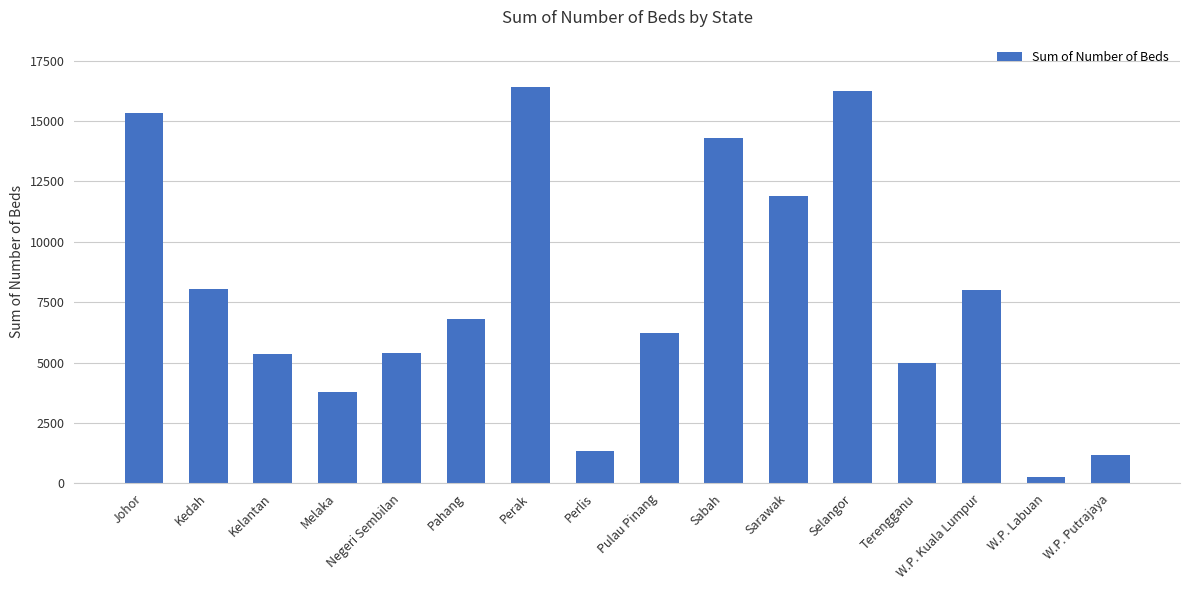

What is the label of the 13th bar from the left?

Terengganu